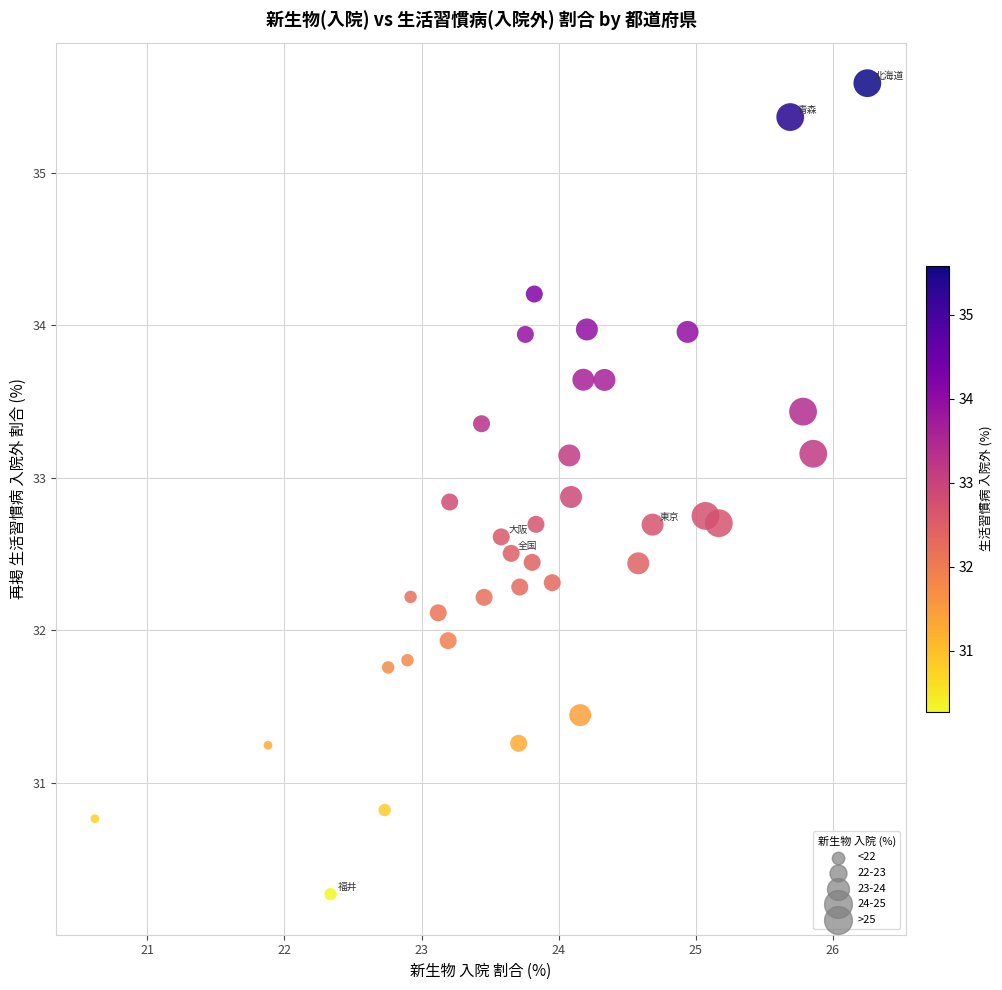

What is the range of Y values (max minus min)?

5.3